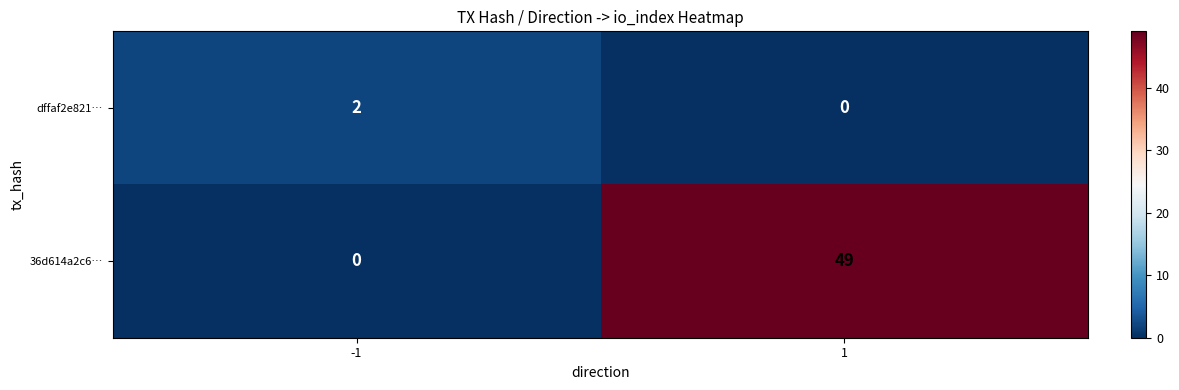

What is the maximum value shown in the chart?

49